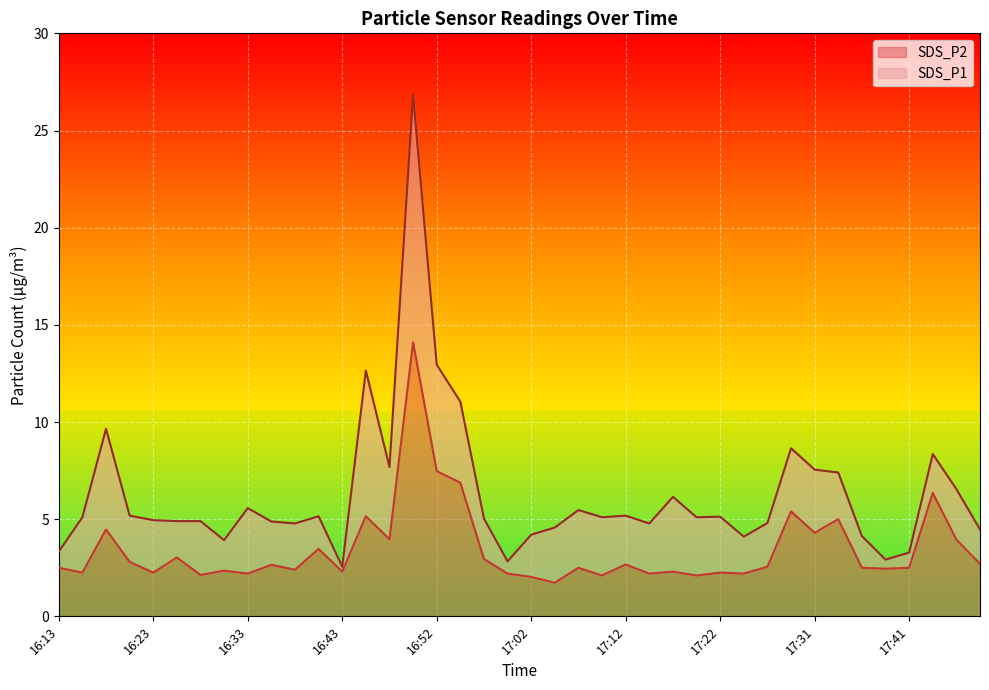

What is the label of the 7th point from the right?

17:34